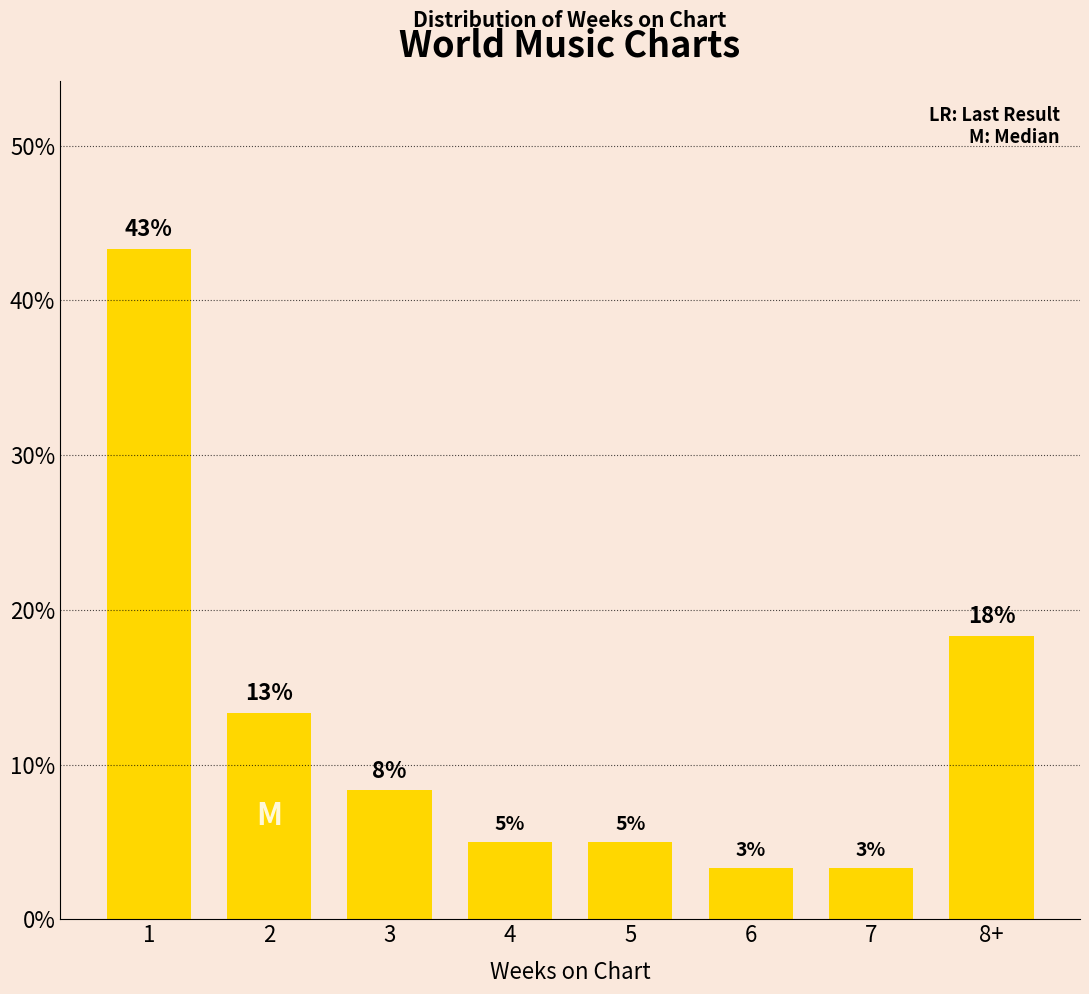

At which category does the chart reach its minimum across all series?

6